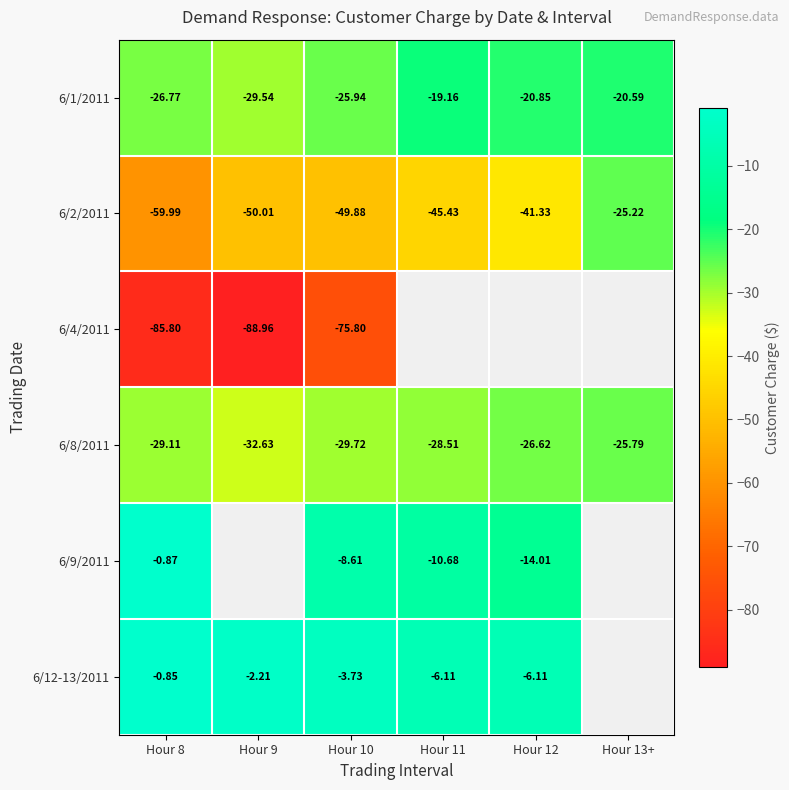

What is the spread (max minus min) of values at Hour 9?

86.8